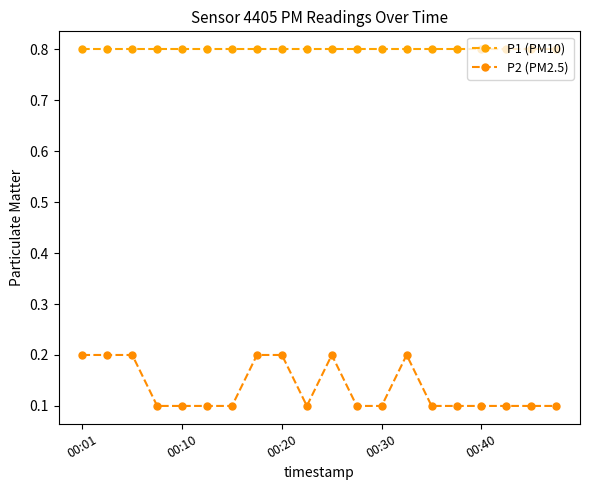

How many lines are shown in the chart?

2